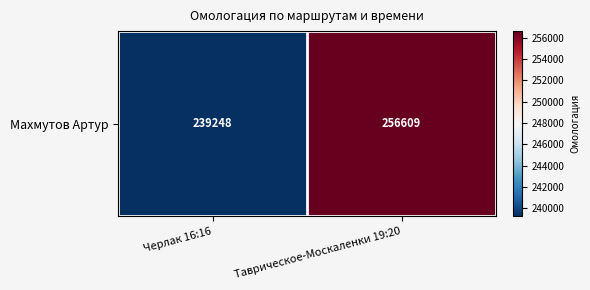

Count the values in the range 239248 to 256609.

2